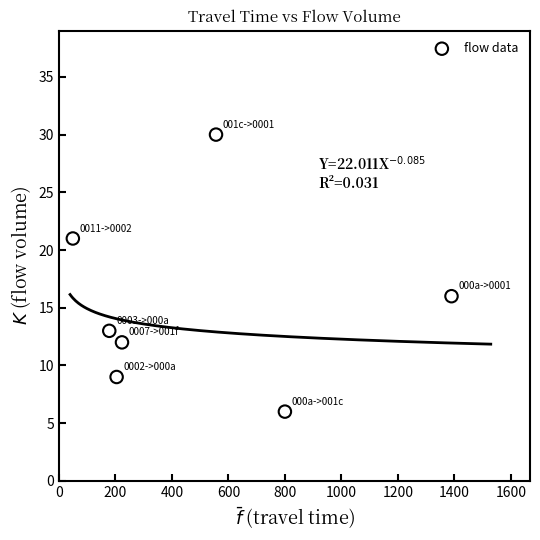

What Y value in the scatter plot is closest to 18?

16